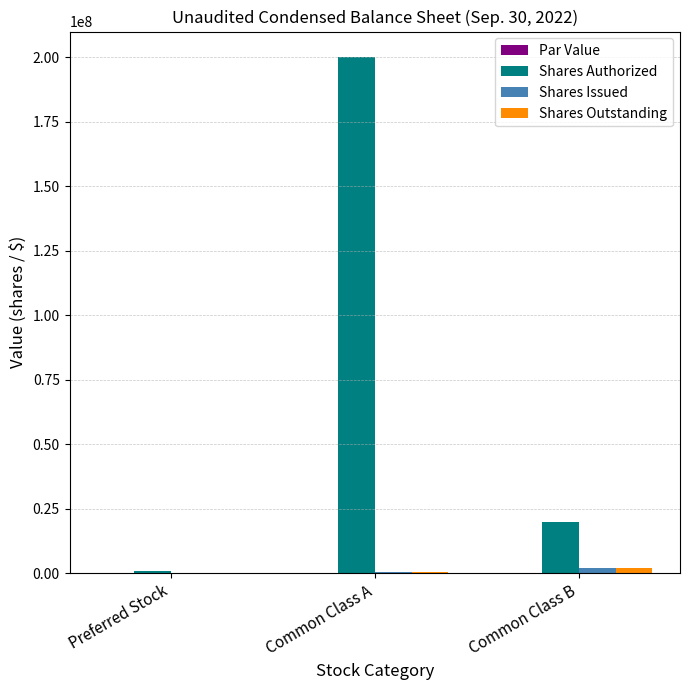

Between Preferred Stock and Common Class A, which series saw the biggest shift?

Shares Authorized